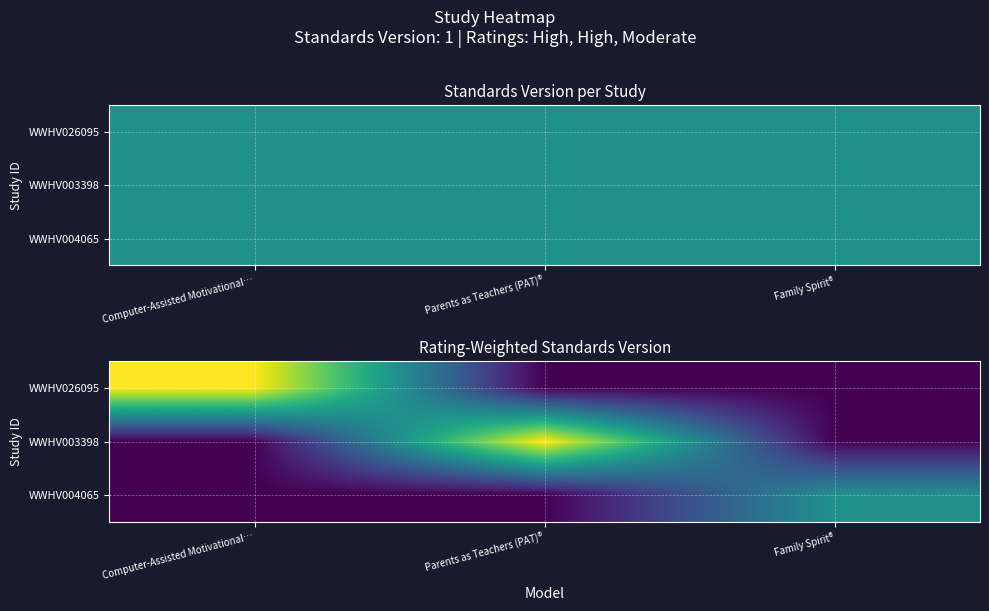

What is the sum of all WWHV026095 values?

2